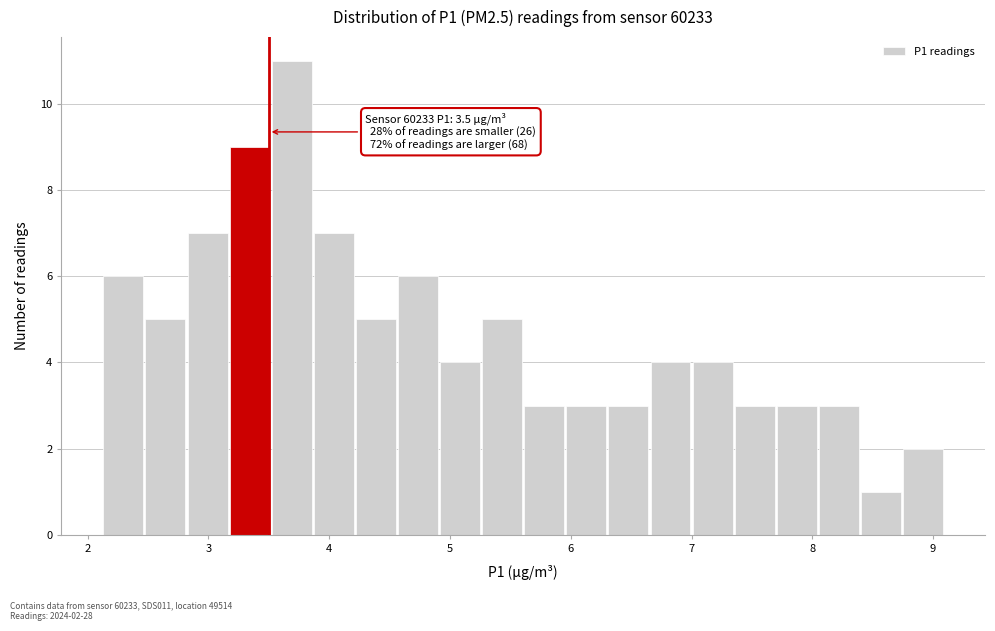

Read against the x-axis, roughly where is the centre of the tallest bar?

3.7